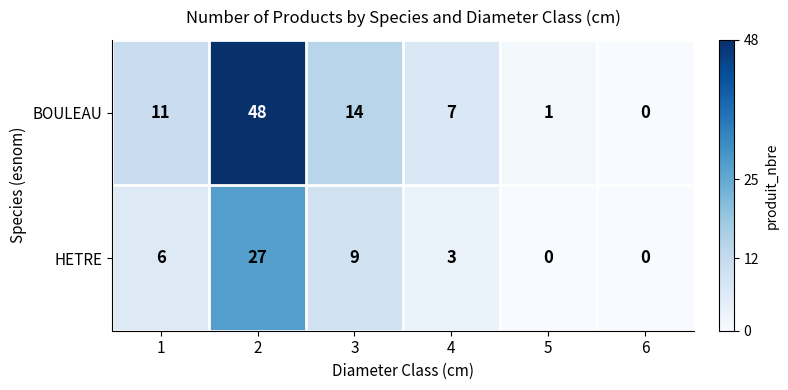

How many data points does each series have?

6